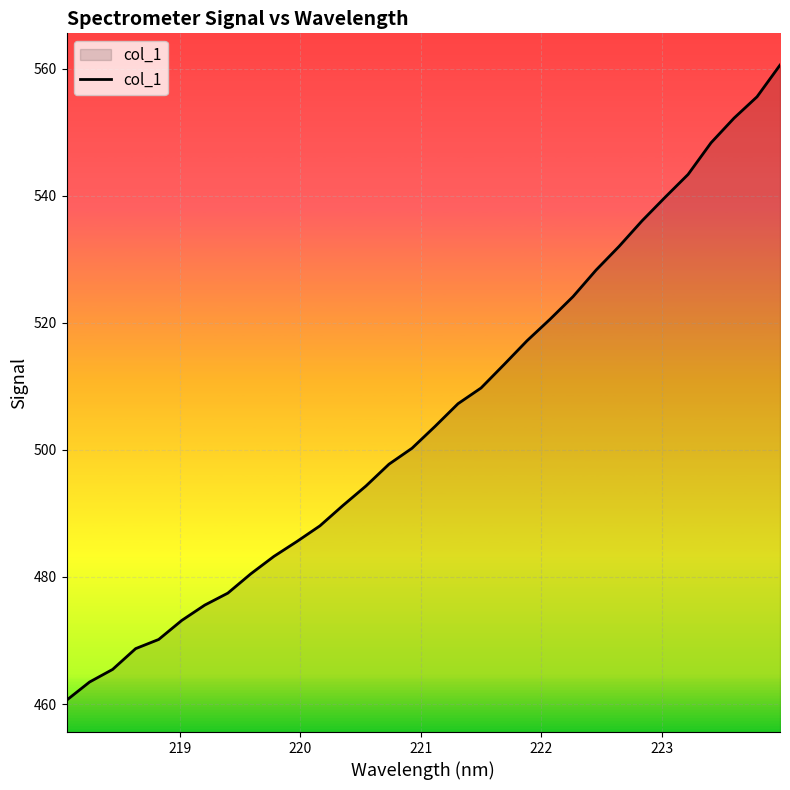

Does the chart display data point markers on the line(s)?

No